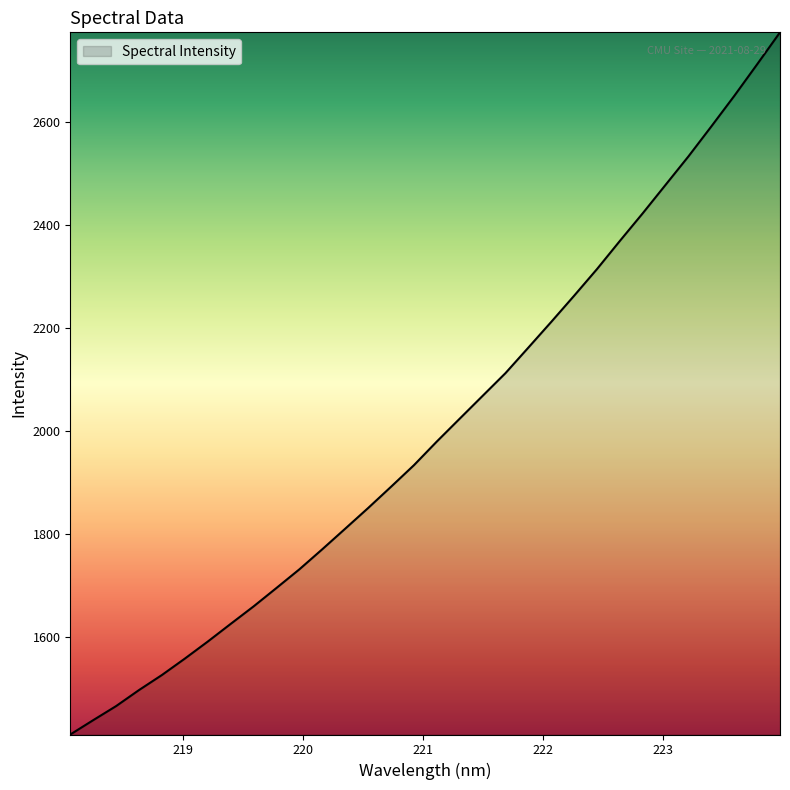

What is the difference between the maximum and minimum values?

1363.2